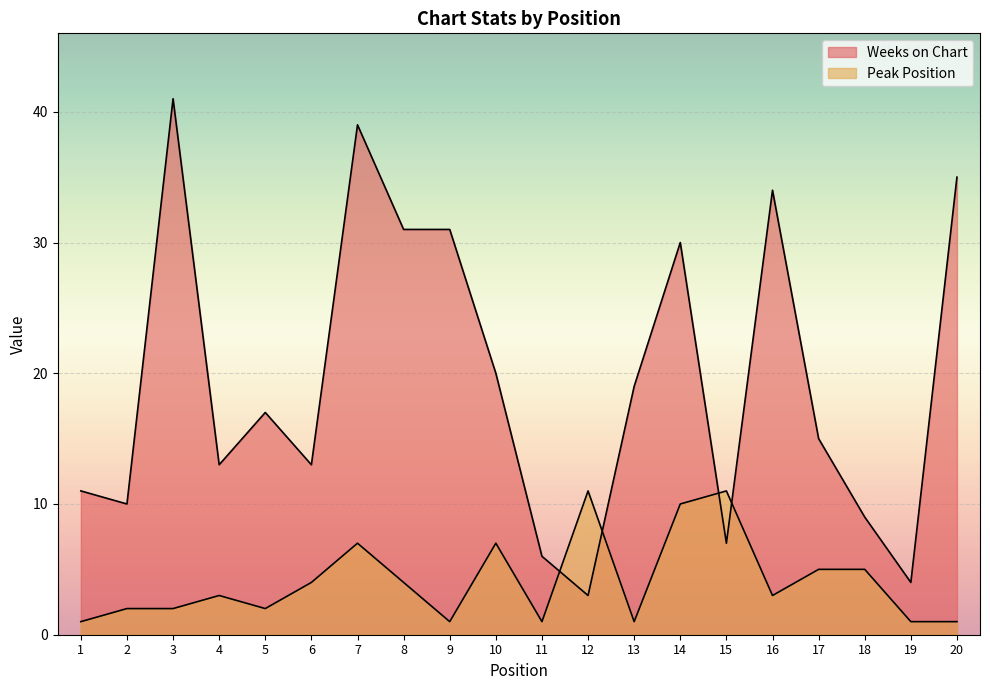

True or false: Weeks on Chart and Peak Position intersect in this chart.

True